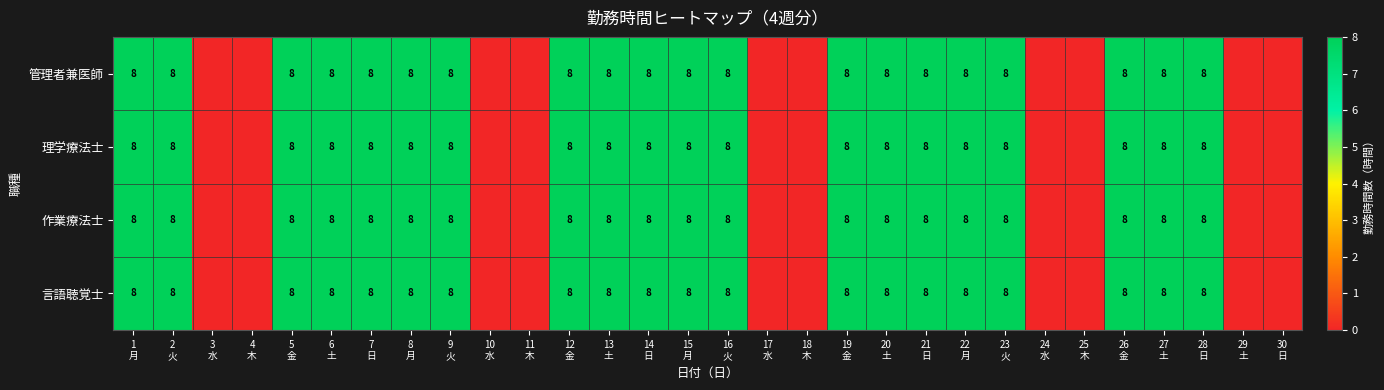

The value of 作業療法士 at 28 日 is 8. True or false?

True